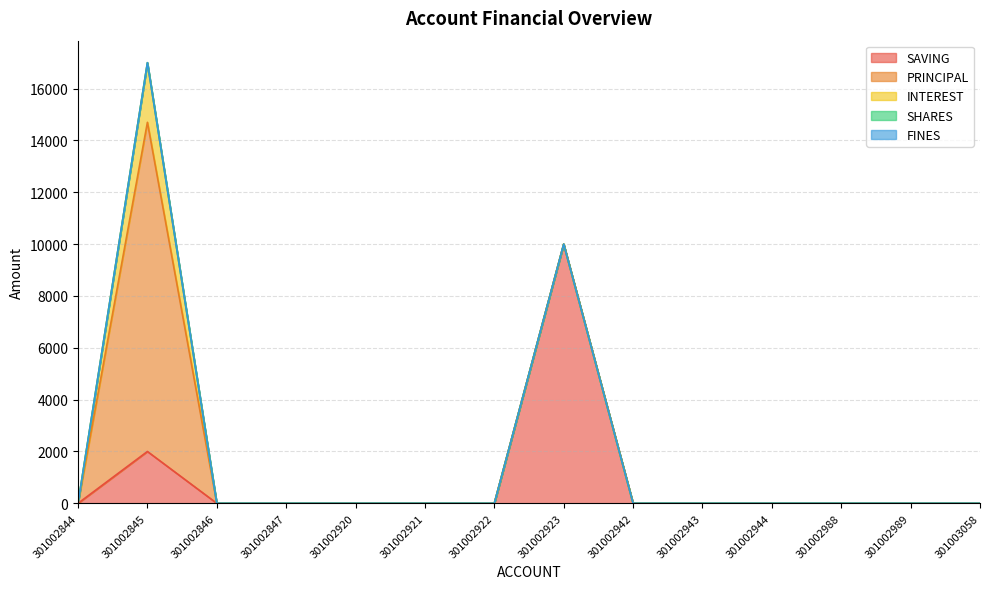

At how many categories does at least one series exceed 6159?

2